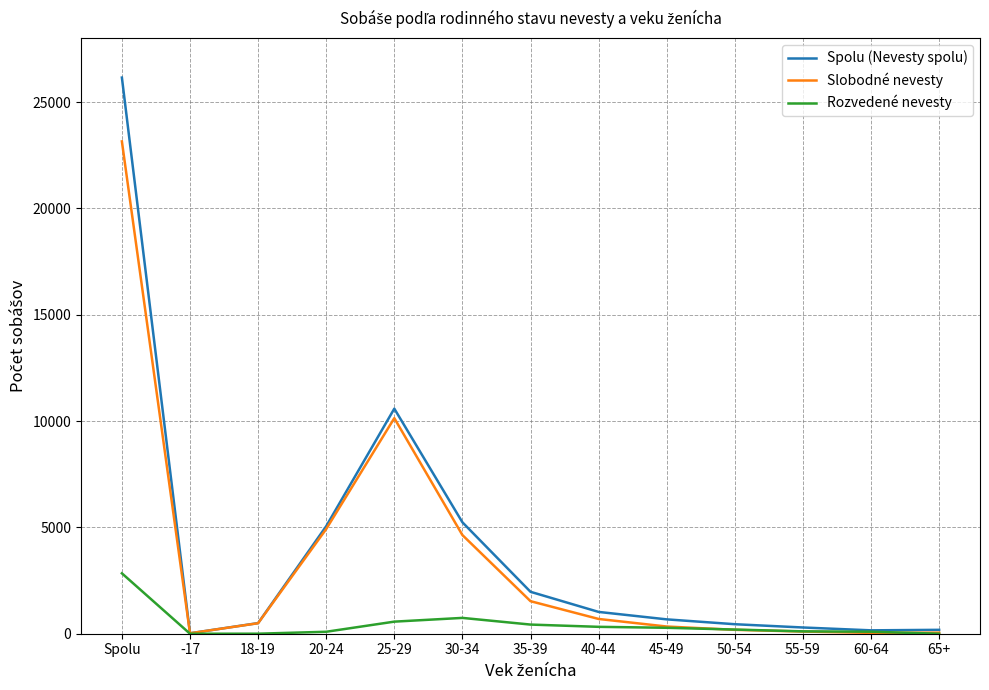

Which label corresponds to the largest value in the chart?

Spolu